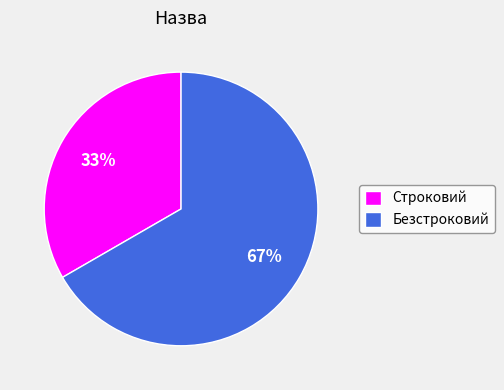

To the nearest percent, what is the combined percentage of Строковий and Безстроковий?

100%